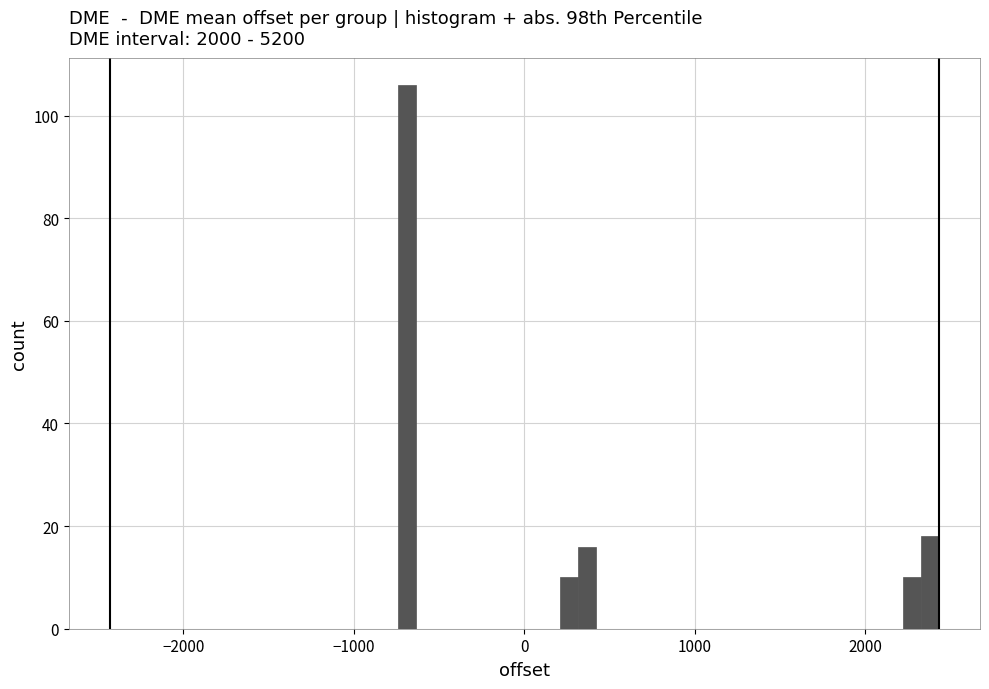

Around what value on the x-axis is the tallest bar? Give the approximate position of its centre, as read against the axis.

-700